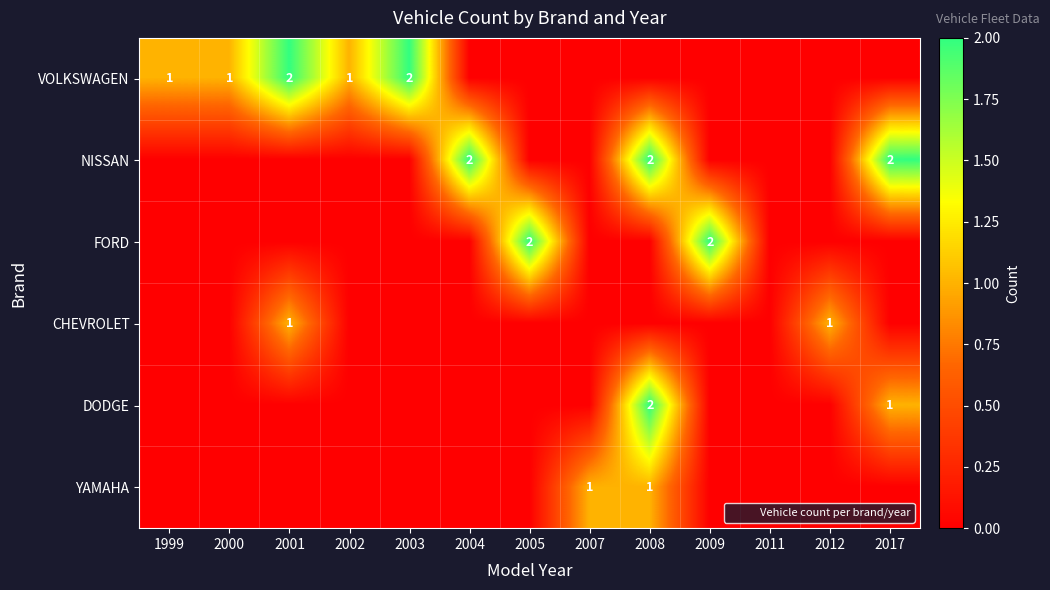

Is the value of CHEVROLET at 2008 greater than the value of YAMAHA at 2017?

No